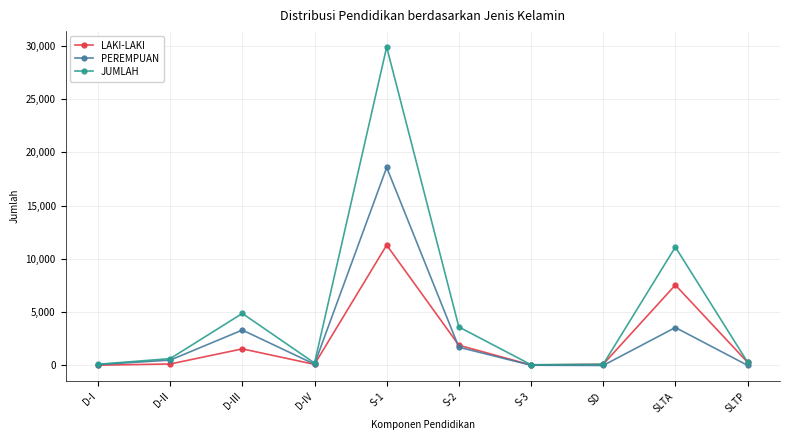

True or false: LAKI-LAKI has more than 0 points higher than both neighbors.

True